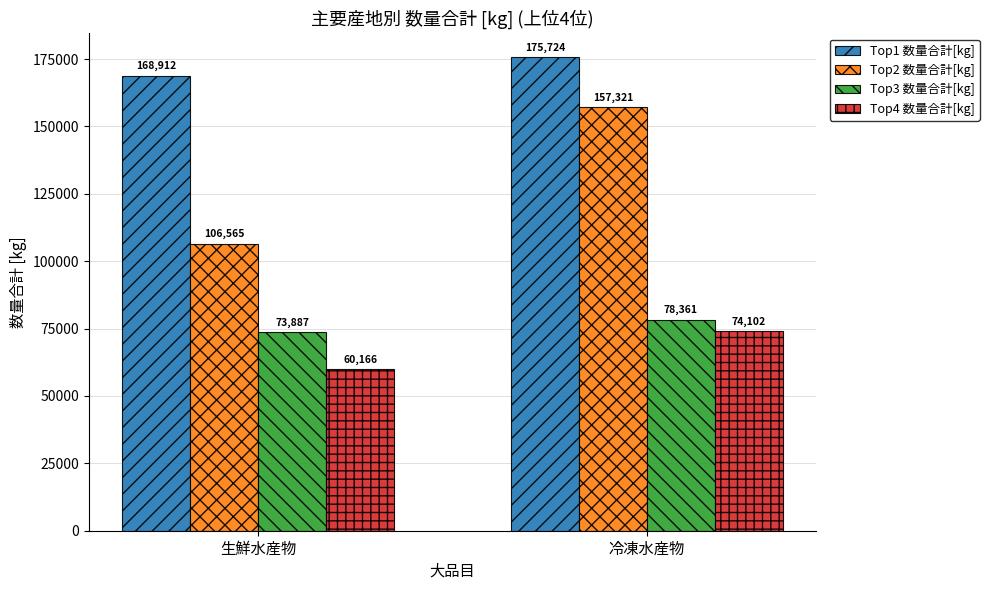

What is the total value across all series at 冷凍水産物?

485508